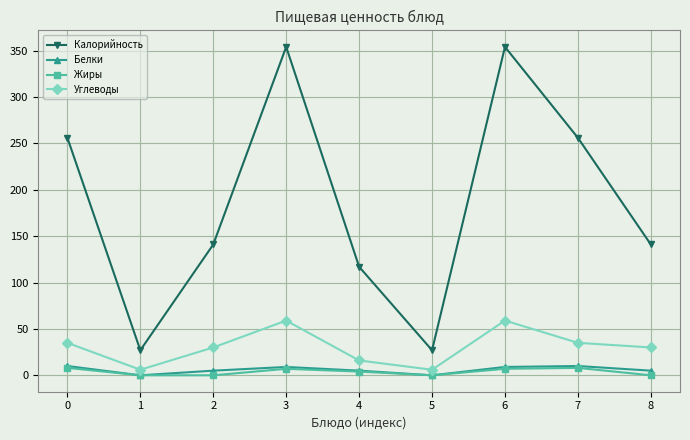

The value of Углеводы at 2 is 30. True or false?

True